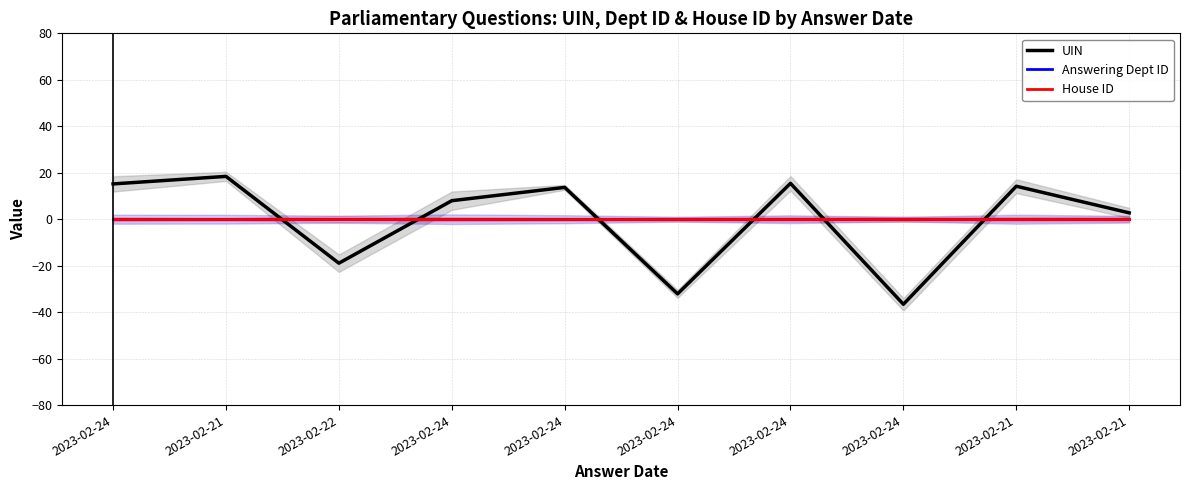

Reading left to right, what are all the values shown in this chart?

UIN: 15.2	18.4	-18.9	8.0	13.7	-32.1	15.4	-36.6	14.2	2.7
Answering Dept ID: 0.0	0.0	0.0	0.0	0.0	0.0	0.0	0.0	0.0	0.0
House ID: 0.0	0.0	0.0	0.0	0.0	0.0	0.0	0.0	0.0	0.0